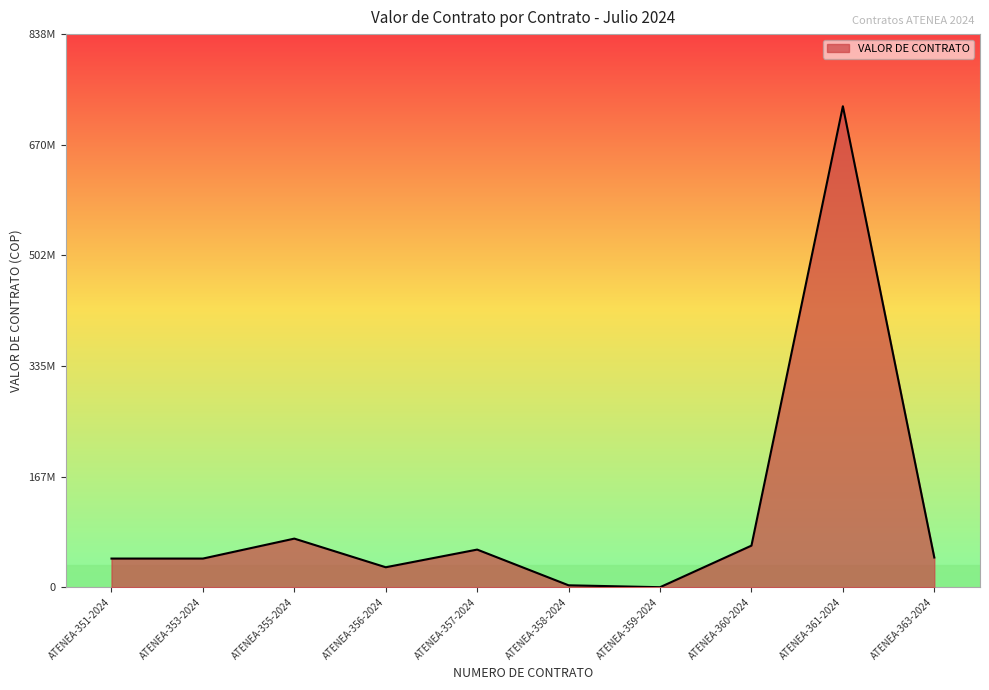

How many values are below 45000000?

5